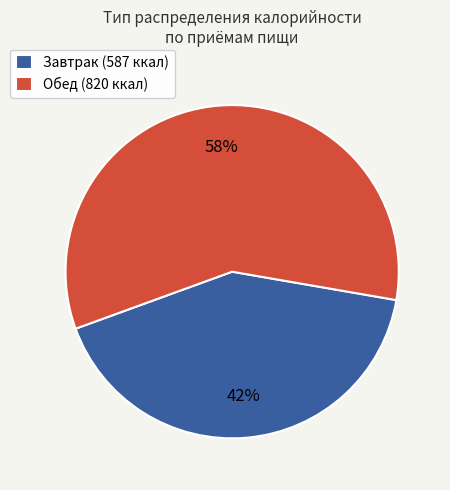

Count the number of slices in the pie.

2